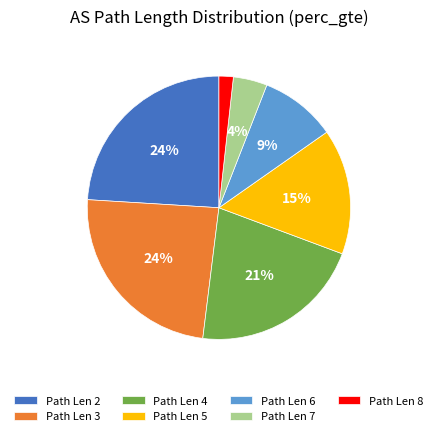

Which category has the smallest portion of the pie?

Path Len 8